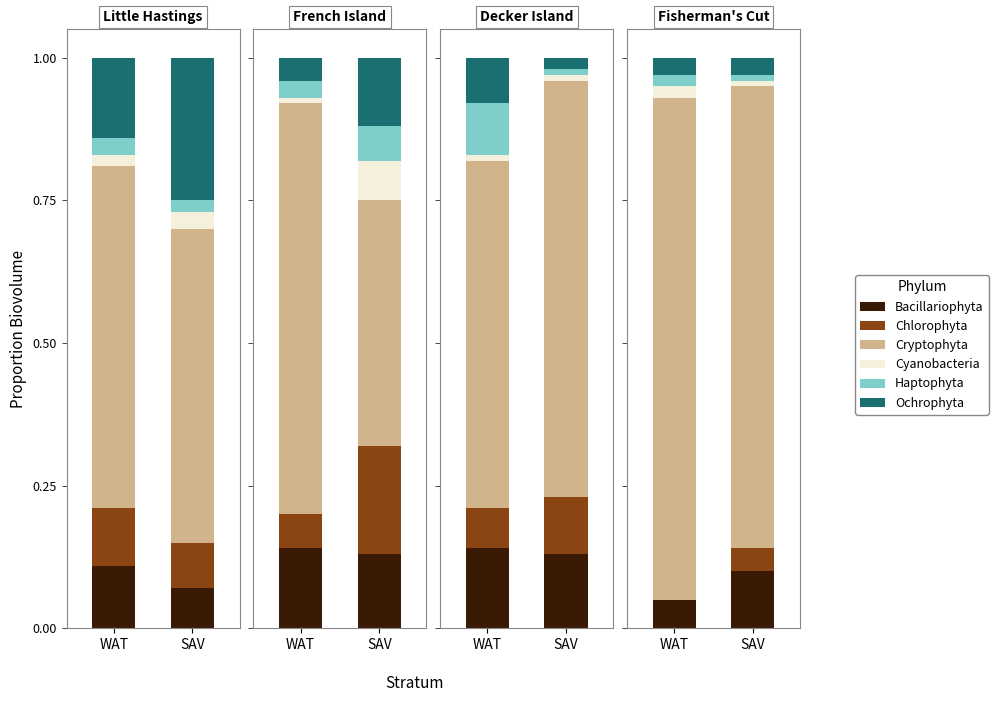

The Cyanobacteria series shows 0.0 at 0. True or false?

False